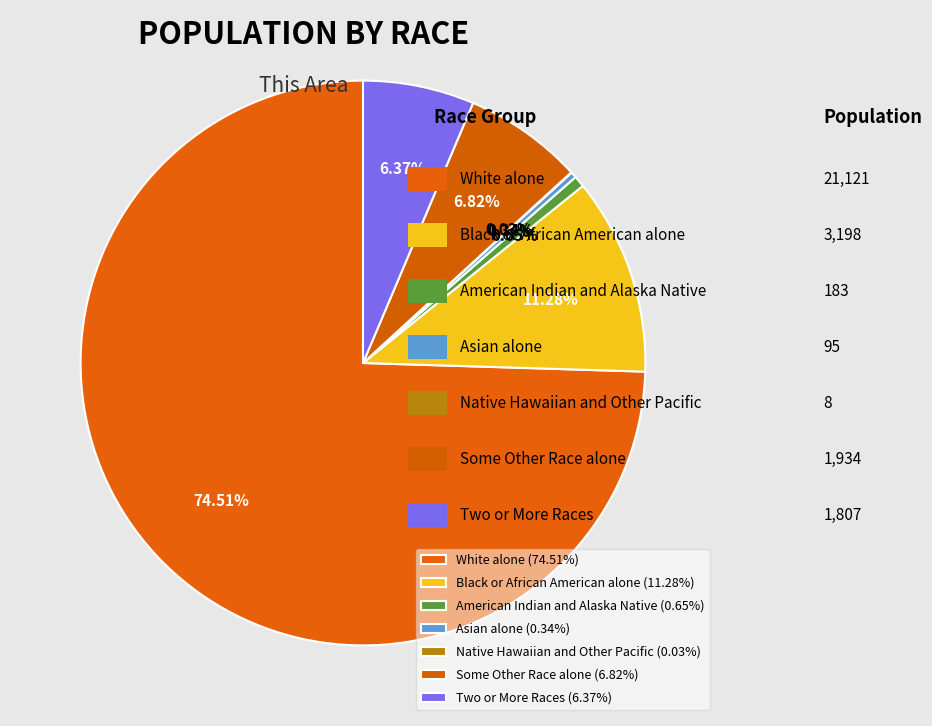

To the nearest percent, what is the difference between the Some Other Race alone and Black or African American alone slice percentages?

4%